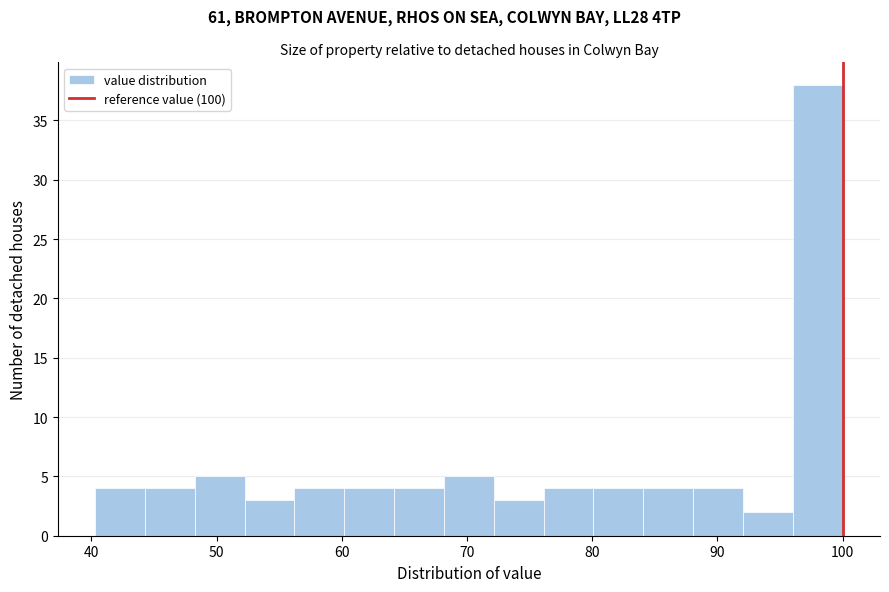

Around what value on the x-axis is the tallest bar? Give the approximate position of its centre, as read against the axis.

98